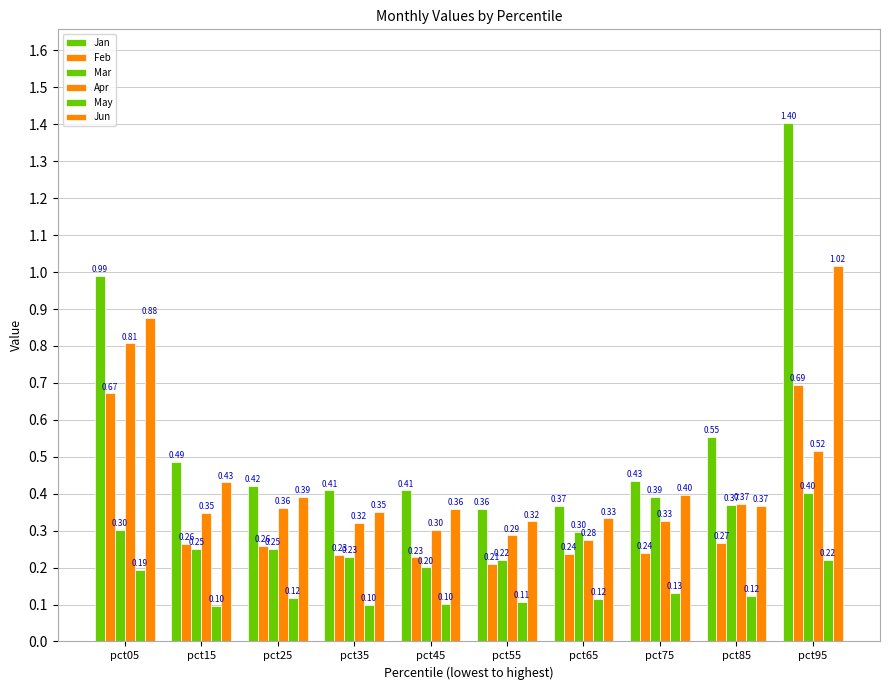

The value of May at pct25 is 0.2. True or false?

False